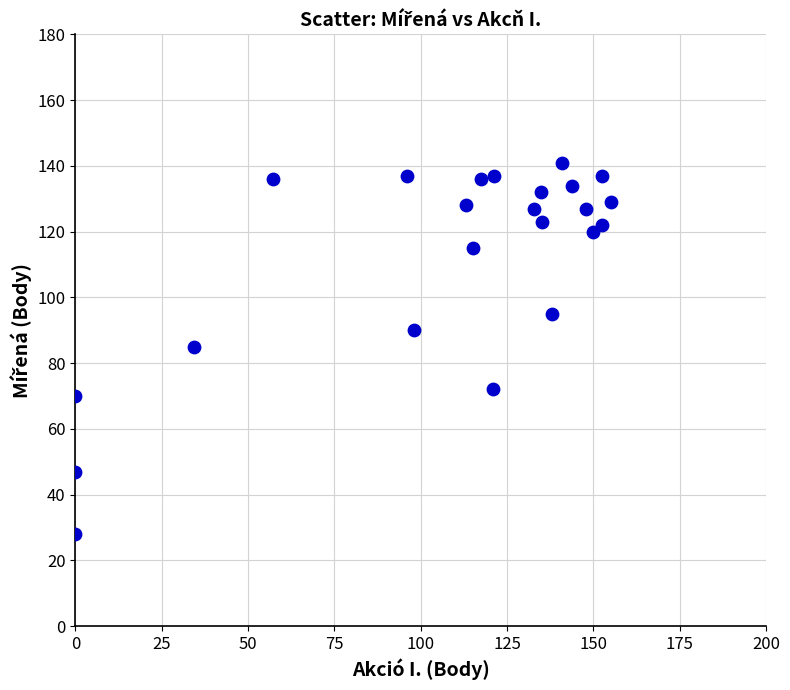

What is the range of Y values (max minus min)?

113